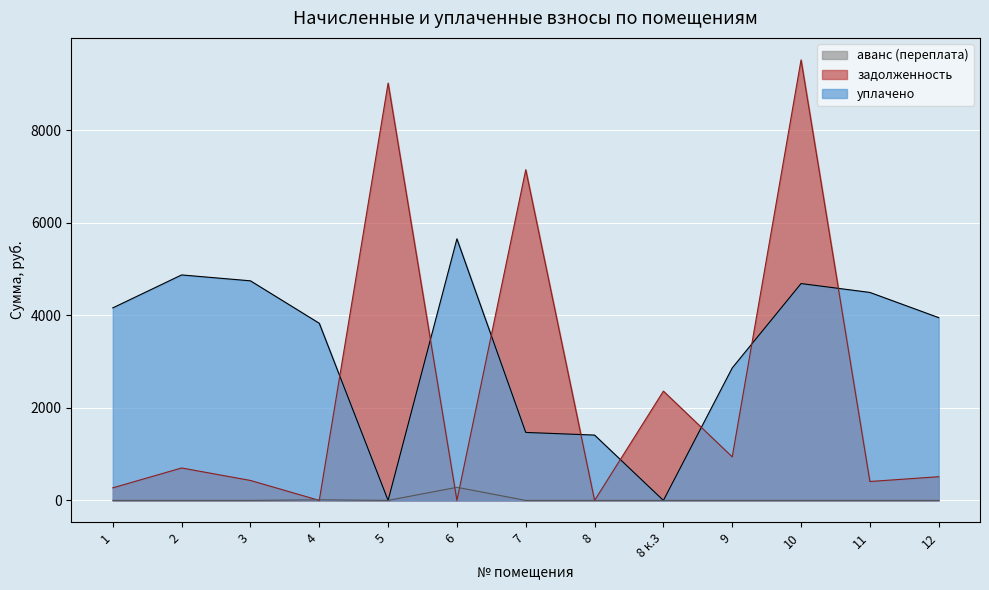

What is the value of the аванс (переплата) point at the 6th from the left?

283.3